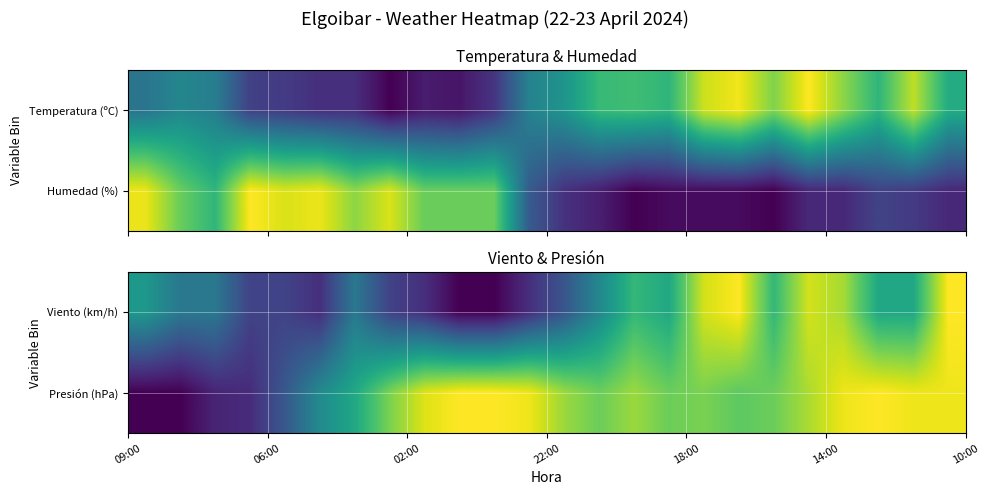

How many values in the Presión (hPa) series exceed 79?

13